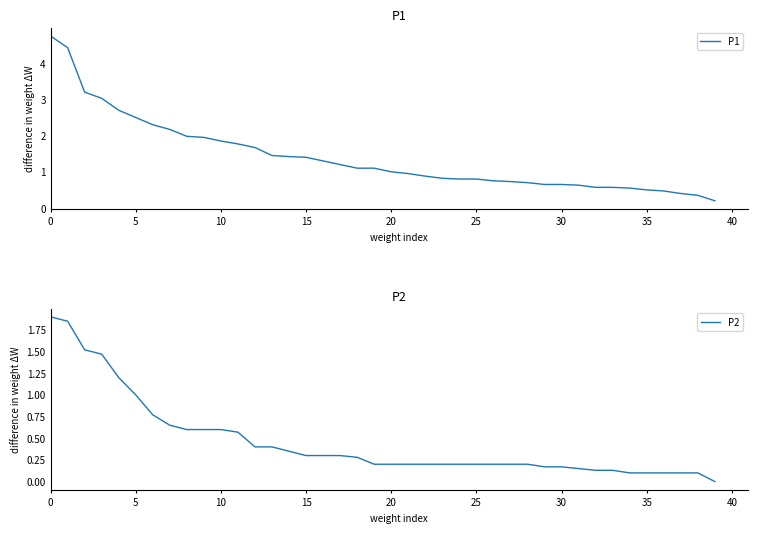

At which label is P2 closest to 0?

39